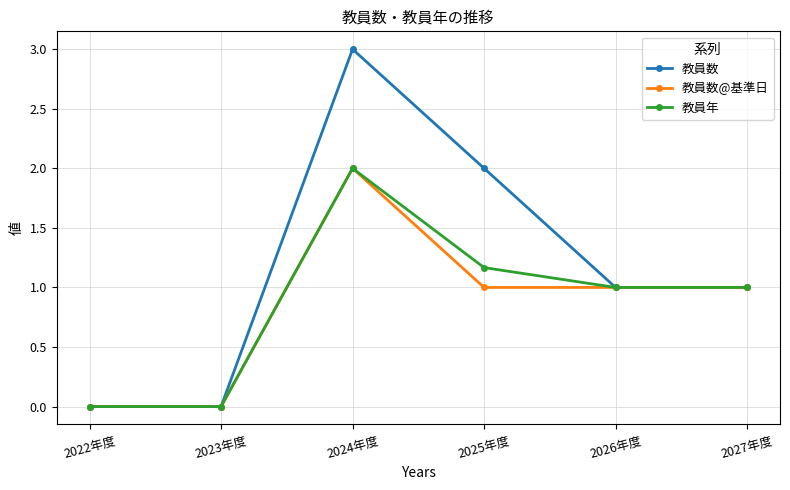

How many categories are shown in the chart?

6